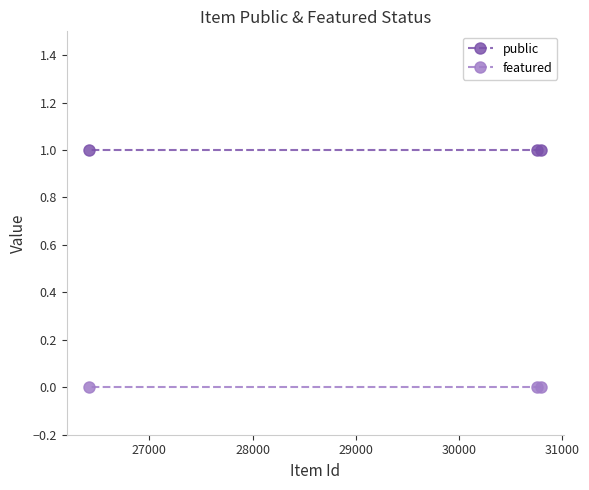

Reading left to right, extract all data points from this chart.

public: 1	1	1
featured: 0	0	0